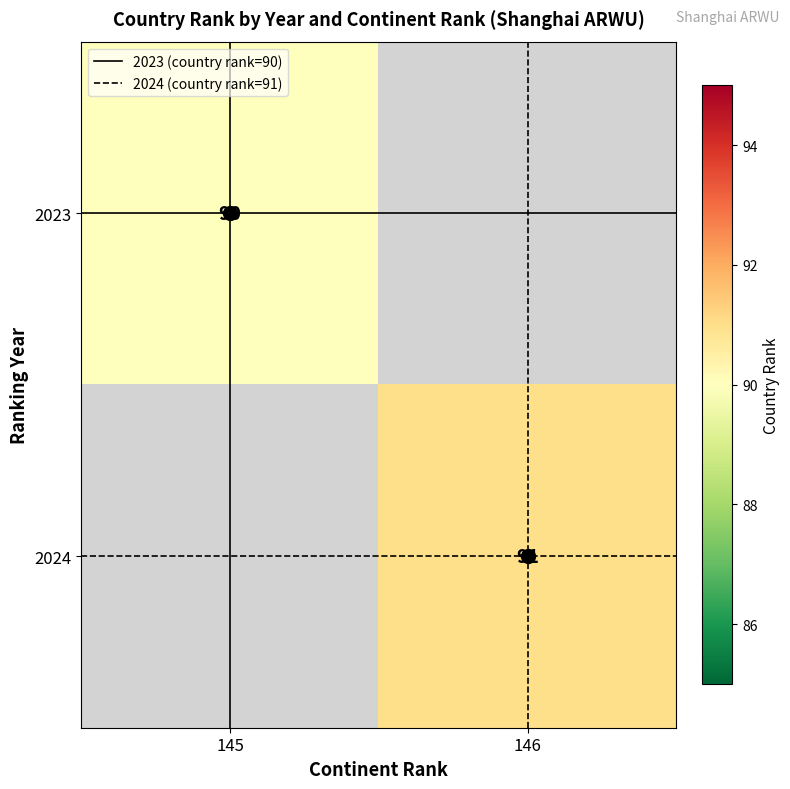

How many values in 2024 are above zero?

1